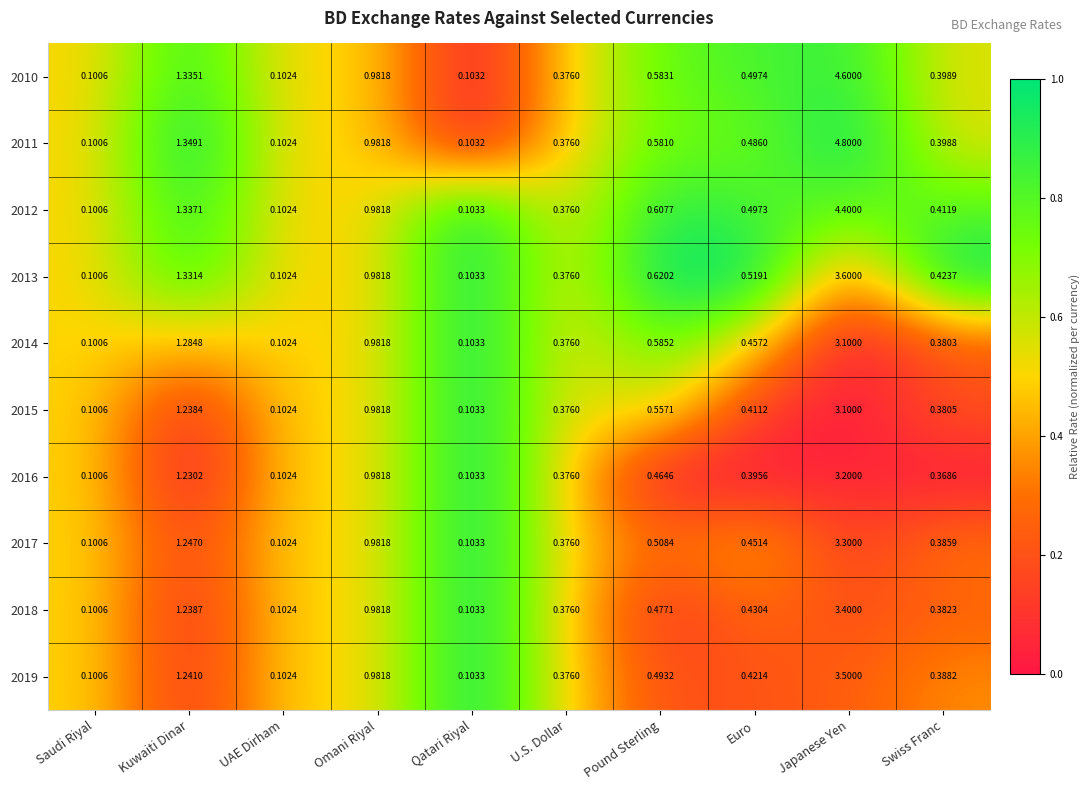

Rank the categories by 2018 value from highest to lowest.

Japanese Yen, Kuwaiti Dinar, Omani Riyal, Pound Sterling, Euro, Swiss Franc, U.S. Dollar, Qatari Riyal, UAE Dirham, Saudi Riyal